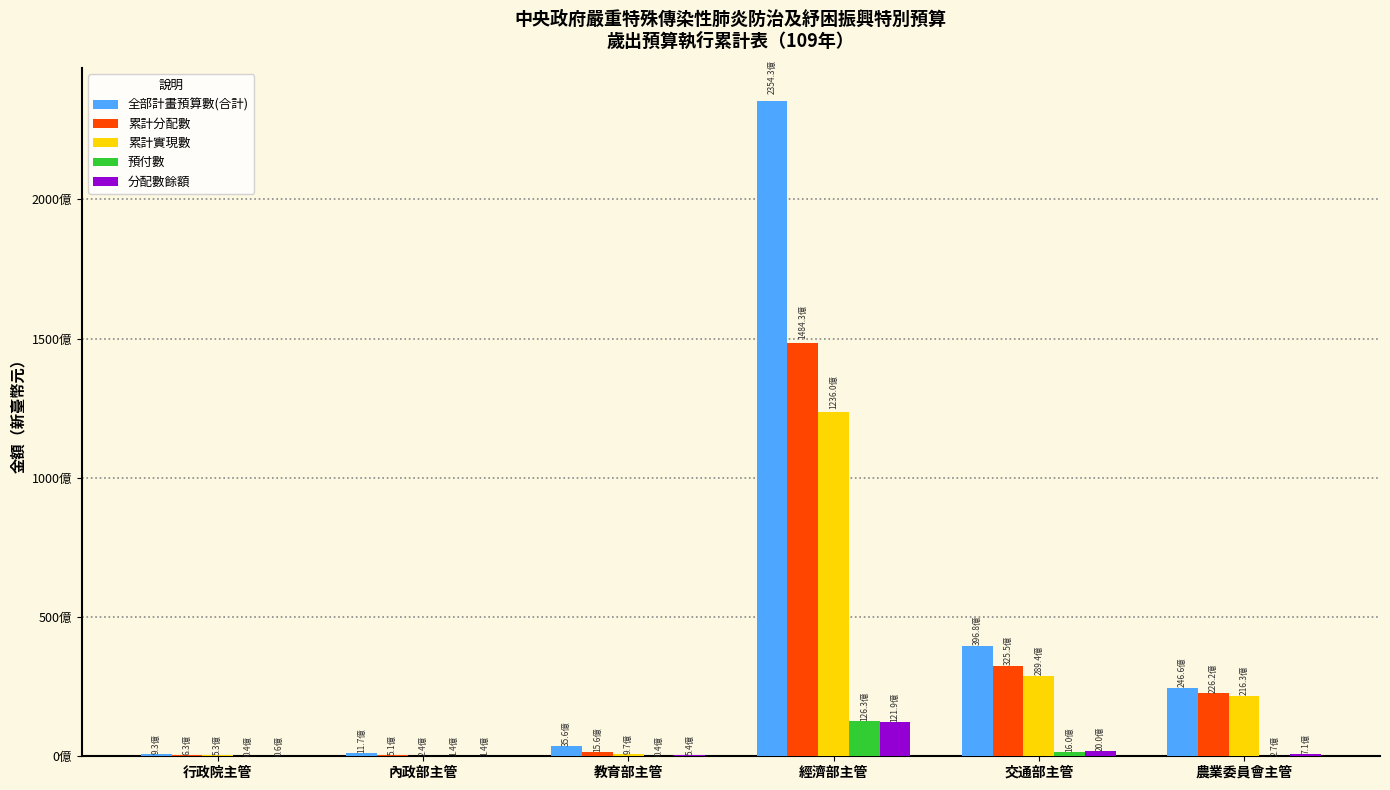

Reading left to right, what are all the values shown in this chart?

全部計畫預算數(合計): 行政院主管=933263000	內政部主管=1172820000	教育部主管=3563037000	經濟部主管=235427660000	交通部主管=39676911000	農業委員會主管=24658288000
累計分配數: 行政院主管=630114000	內政部主管=511564000	教育部主管=1555992000	經濟部主管=148427678000	交通部主管=32547064000	農業委員會主管=22619432000
累計實現數: 行政院主管=529777060	內政部主管=238408259	教育部主管=967631583	經濟部主管=123600034006	交通部主管=28944076744	農業委員會主管=21633965525
預付數: 行政院主管=42806740	內政部主管=135109244	教育部主管=44555599	經濟部主管=12633050056	交通部主管=1603143560	農業委員會主管=272724411
分配數餘額: 行政院主管=57530200	內政部主管=138046497	教育部主管=543804818	經濟部主管=12194593938	交通部主管=1999843696	農業委員會主管=712742064